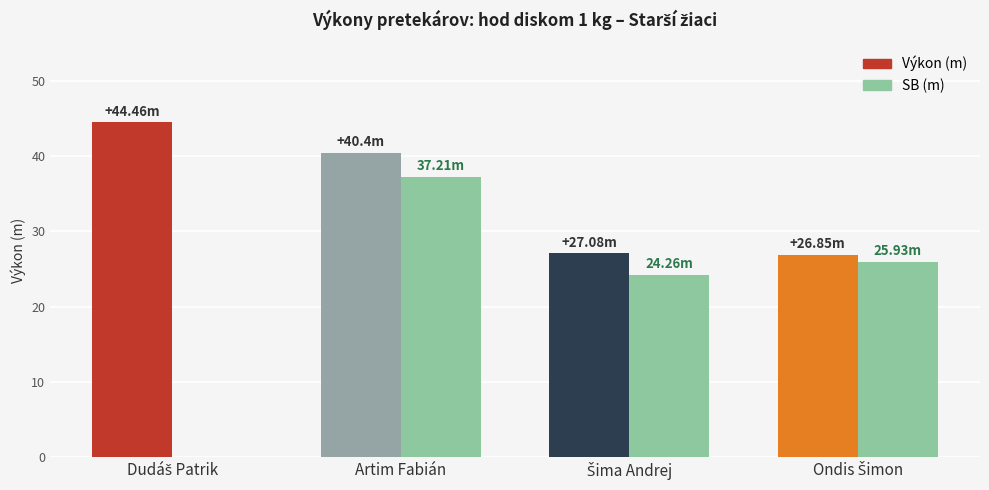

What is the total value across all series at Artim Fabián?

77.6